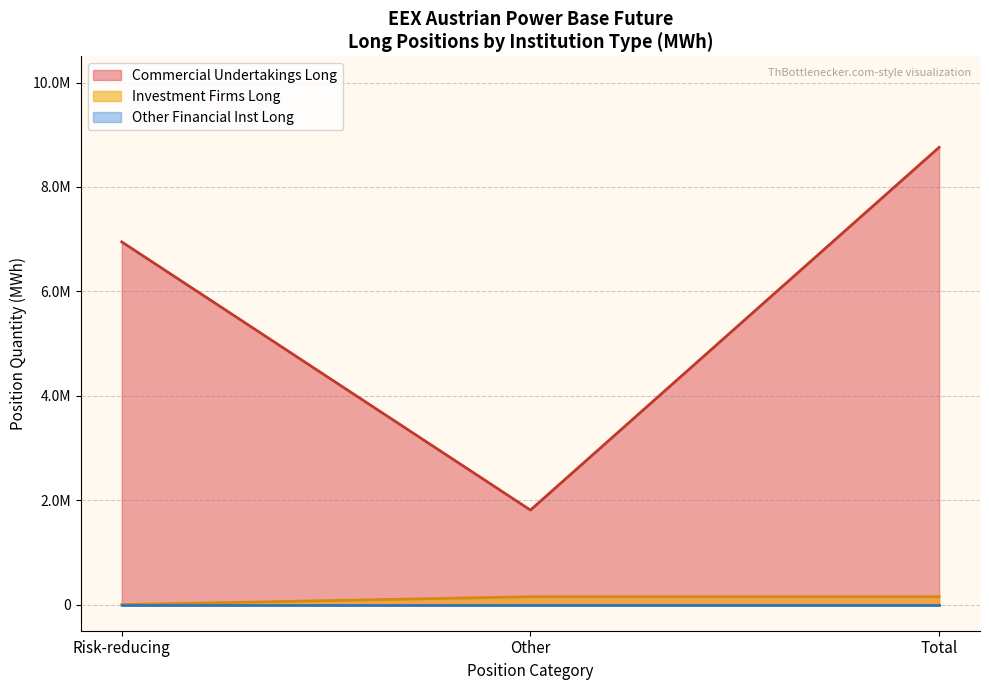

True or false: Investment Firms Long has more than 0 interior local peaks.

False